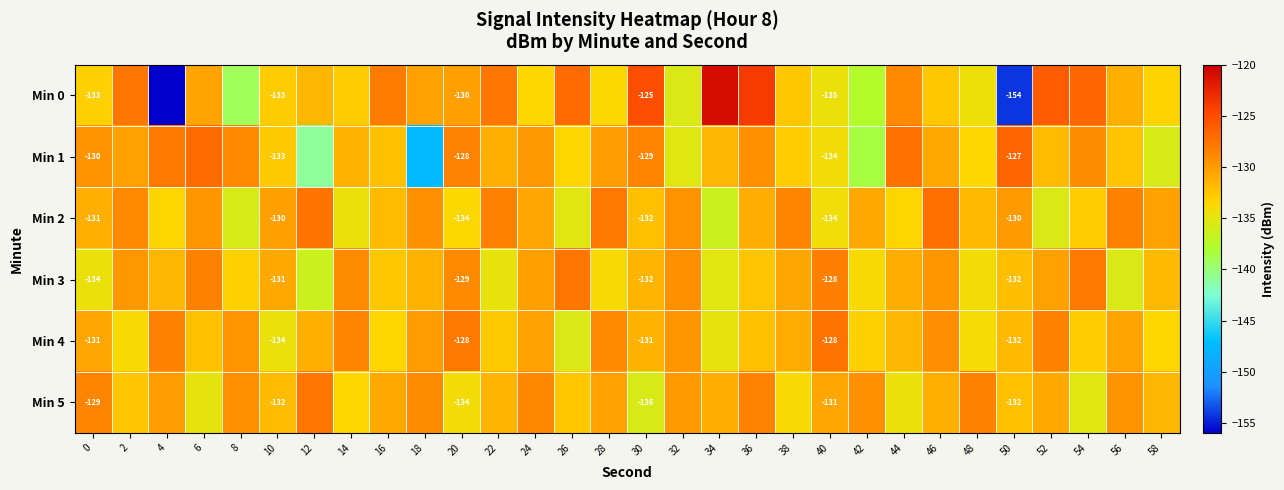

Rank the categories by Min 4 value from highest to lowest.

40, 20, 4, 52, 14, 28, 46, 32, 8, 18, 24, 56, 0, 38, 12, 30, 44, 50, 6, 36, 22, 54, 42, 16, 58, 2, 48, 10, 34, 26